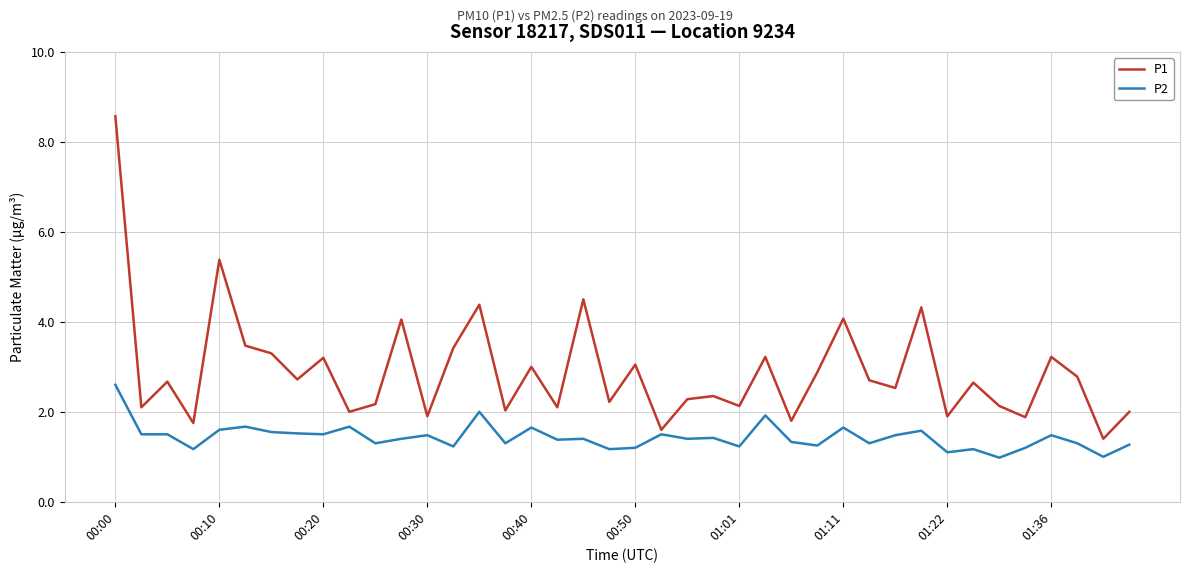

True or false: P1 and P2 intersect in this chart.

False